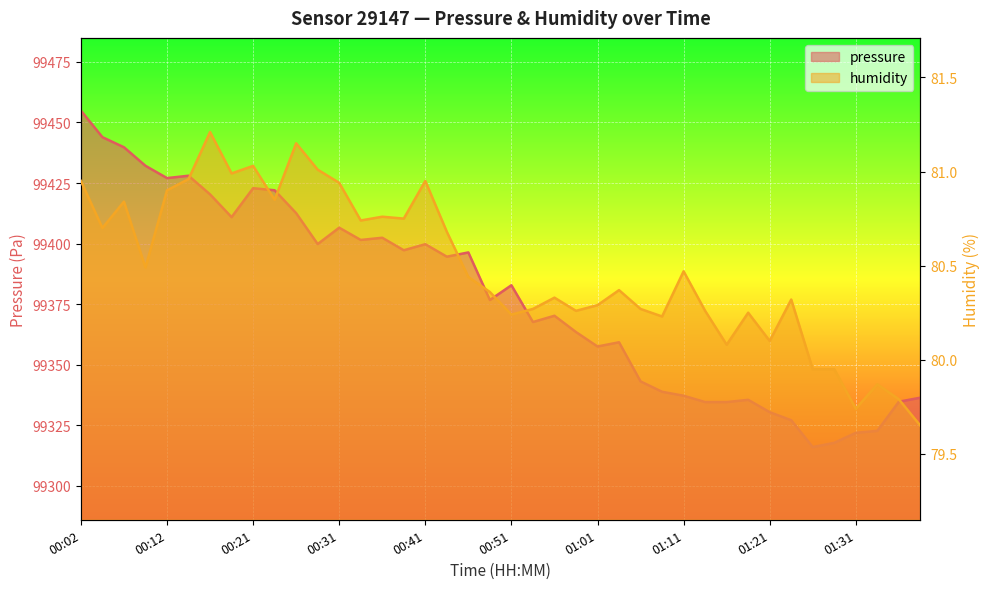

Reading left to right, what are all the values shown in this chart?

pressure: 00:02=99454.9	00:04=99443.9	00:07=99439.8	00:09=99432.1	00:12=99427.1	00:14=99428.0	00:17=99420.3	00:19=99410.9	00:21=99422.9	00:24=99422.0	00:26=99412.6	00:29=99399.8	00:31=99406.6	00:34=99401.5	00:36=99402.4	00:39=99397.3	00:41=99399.8	00:44=99394.6	00:46=99396.4	00:49=99376.8	00:51=99382.8	00:54=99367.7	00:56=99370.2	00:59=99363.5	01:01=99357.6	01:04=99359.3	01:06=99343.2	01:09=99338.9	01:11=99337.2	01:13=99334.6	01:16=99334.6	01:18=99335.6	01:21=99330.5	01:23=99327.1	01:26=99316.1	01:28=99317.8	01:31=99321.9	01:33=99322.8	01:36=99334.8	01:38=99336.4
humidity: 00:02=81.0	00:04=80.7	00:07=80.8	00:09=80.5	00:12=80.9	00:14=81.0	00:17=81.2	00:19=81.0	00:21=81.0	00:24=80.8	00:26=81.2	00:29=81.0	00:31=80.9	00:34=80.7	00:36=80.8	00:39=80.8	00:41=81.0	00:44=80.7	00:46=80.4	00:49=80.4	00:51=80.2	00:54=80.3	00:56=80.3	00:59=80.3	01:01=80.3	01:04=80.4	01:06=80.3	01:09=80.2	01:11=80.5	01:13=80.3	01:16=80.1	01:18=80.2	01:21=80.1	01:23=80.3	01:26=80.0	01:28=80.0	01:31=79.7	01:33=79.9	01:36=79.8	01:38=79.7